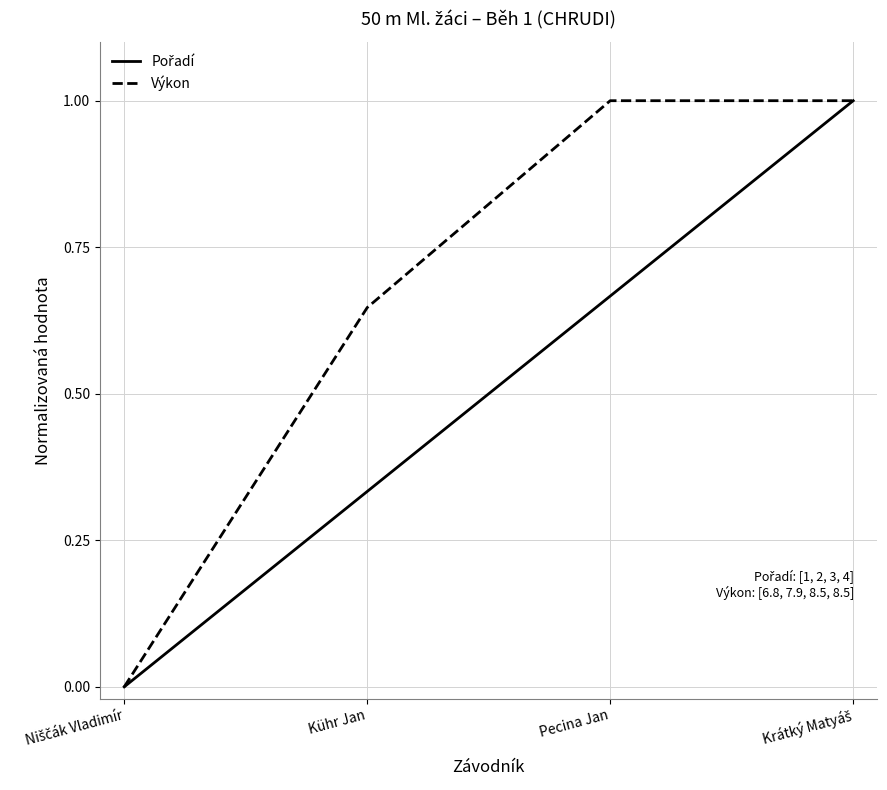

True or false: Výkon has more than 2 points higher than both neighbors.

False